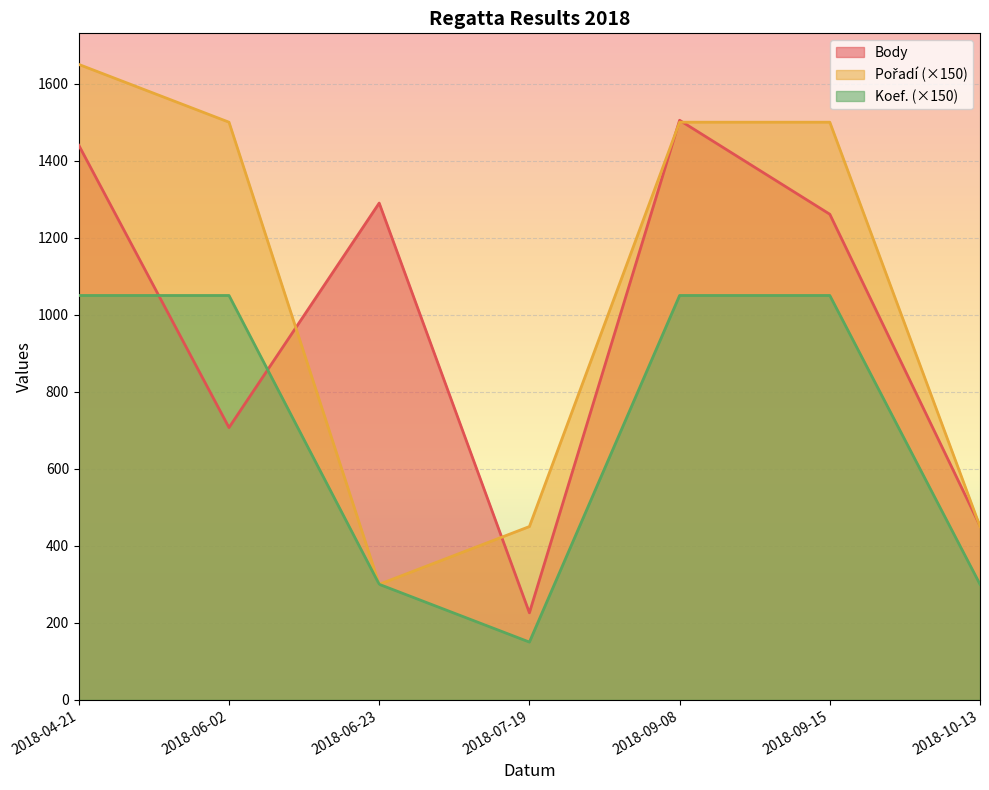

Which series changed the most between 2018-09-08 and 2018-09-15?

Body